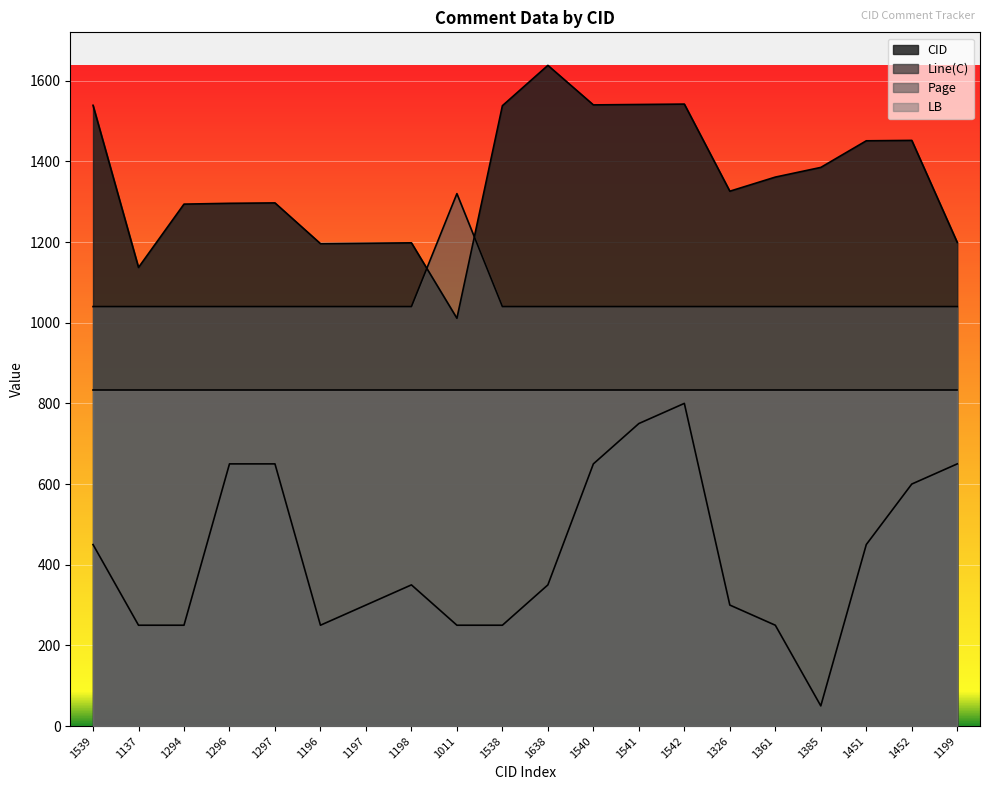

True or false: Page has more than 2 interior local peaks.

False